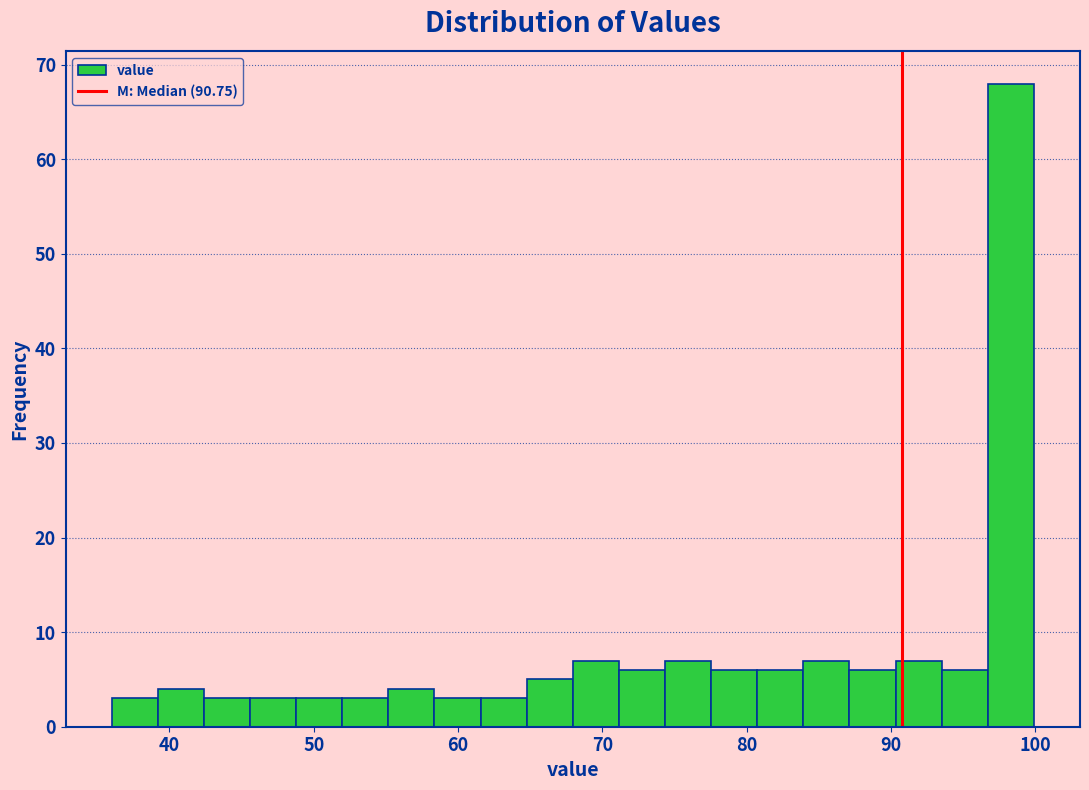

Around what value on the x-axis is the tallest bar? Give the approximate position of its centre, as read against the axis.

98